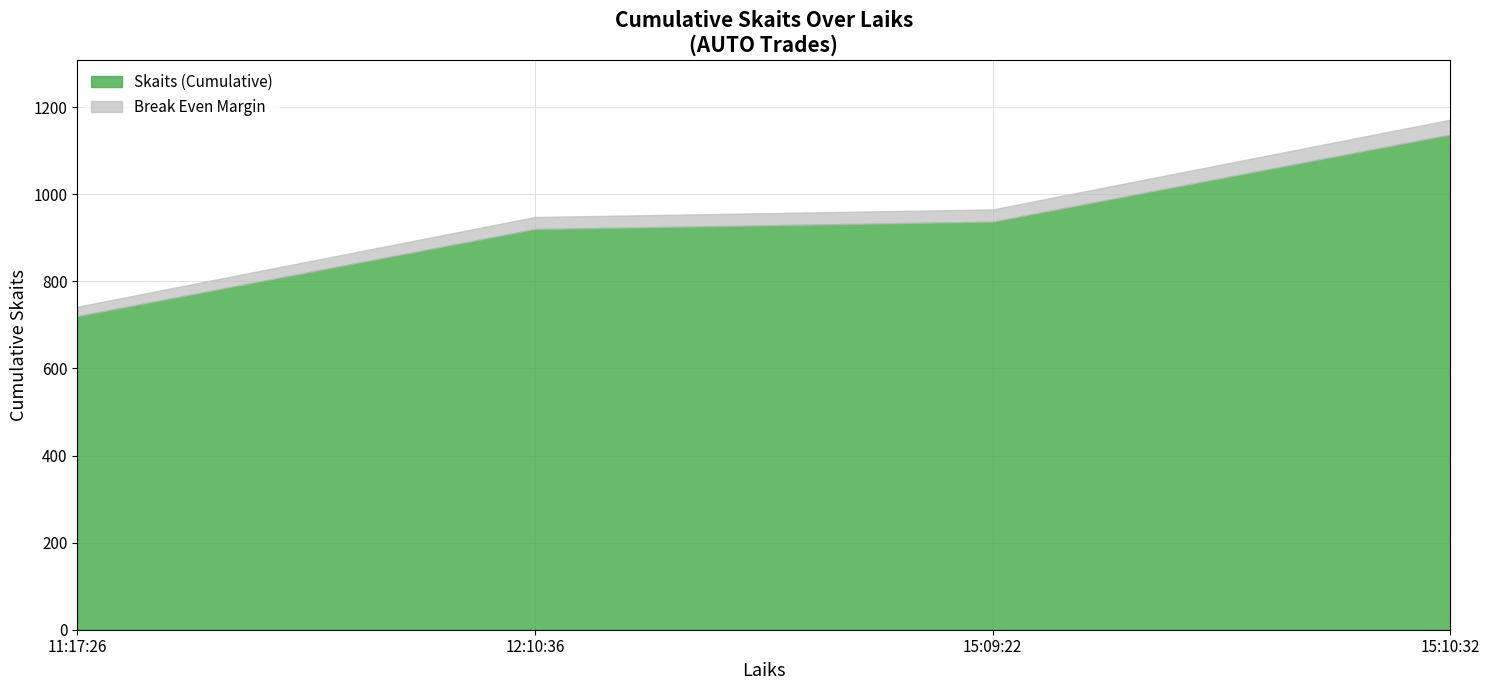

What is the difference between the second highest and minimum values in the Skaits (Cumulative) series?

217.0